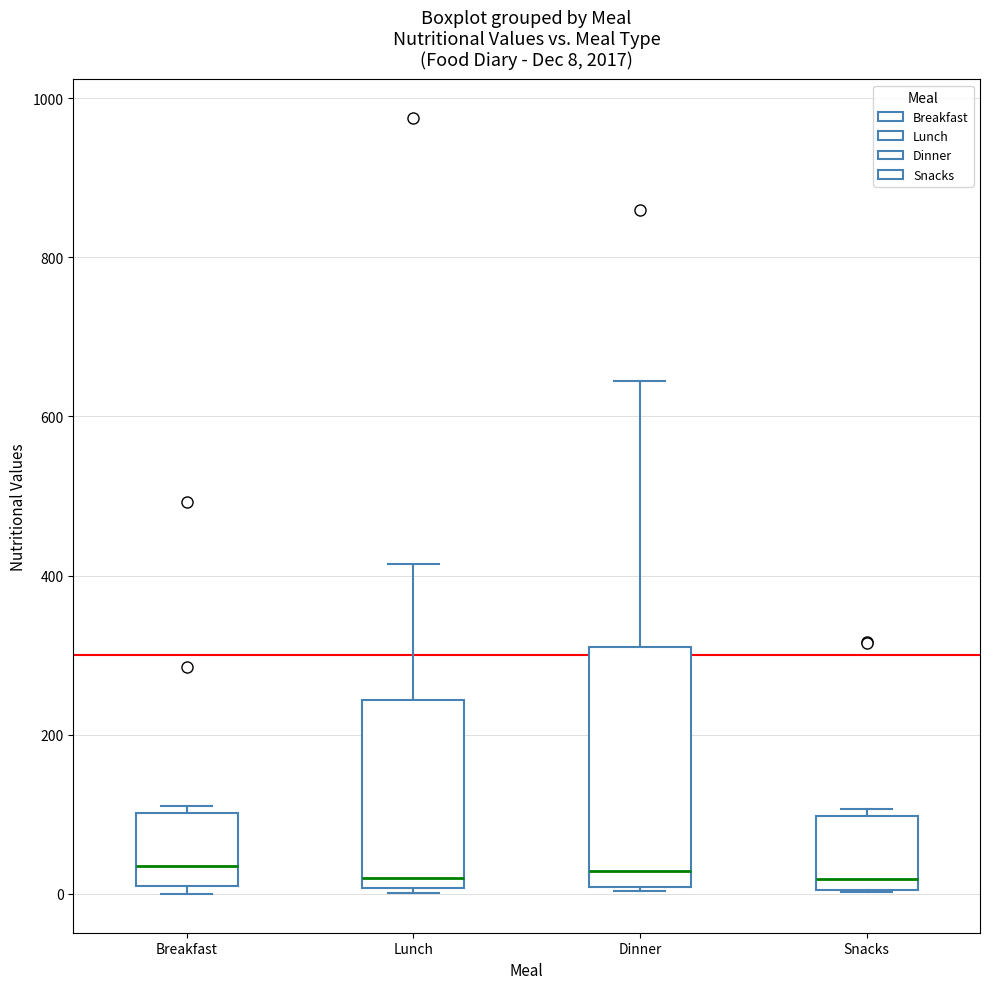

Comparing the boxes themselves (not the whiskers), which one is the tallest?

Dinner